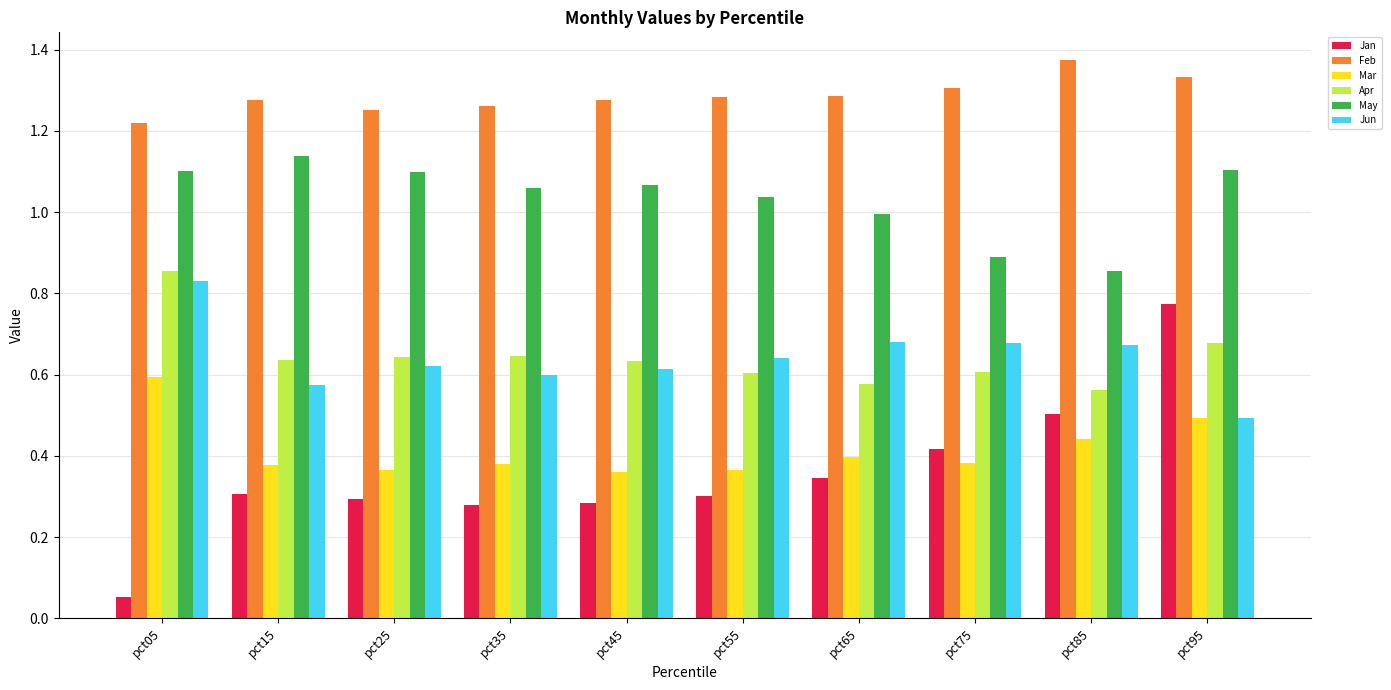

True or false: Mar has a value of 0.1 at pct65.

False